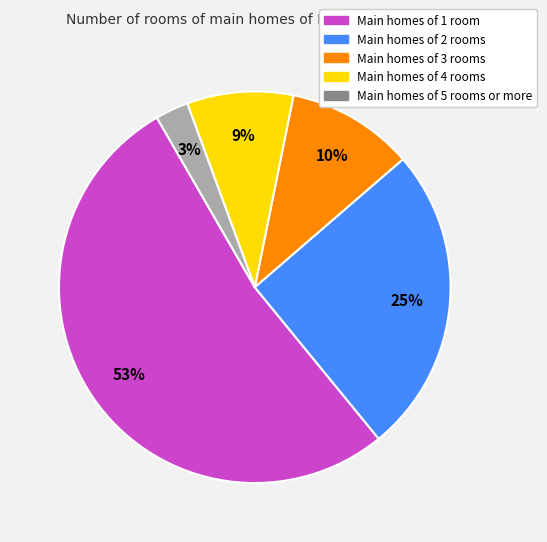

Is it true that Main homes of 3 rooms is 3% of the pie?

False